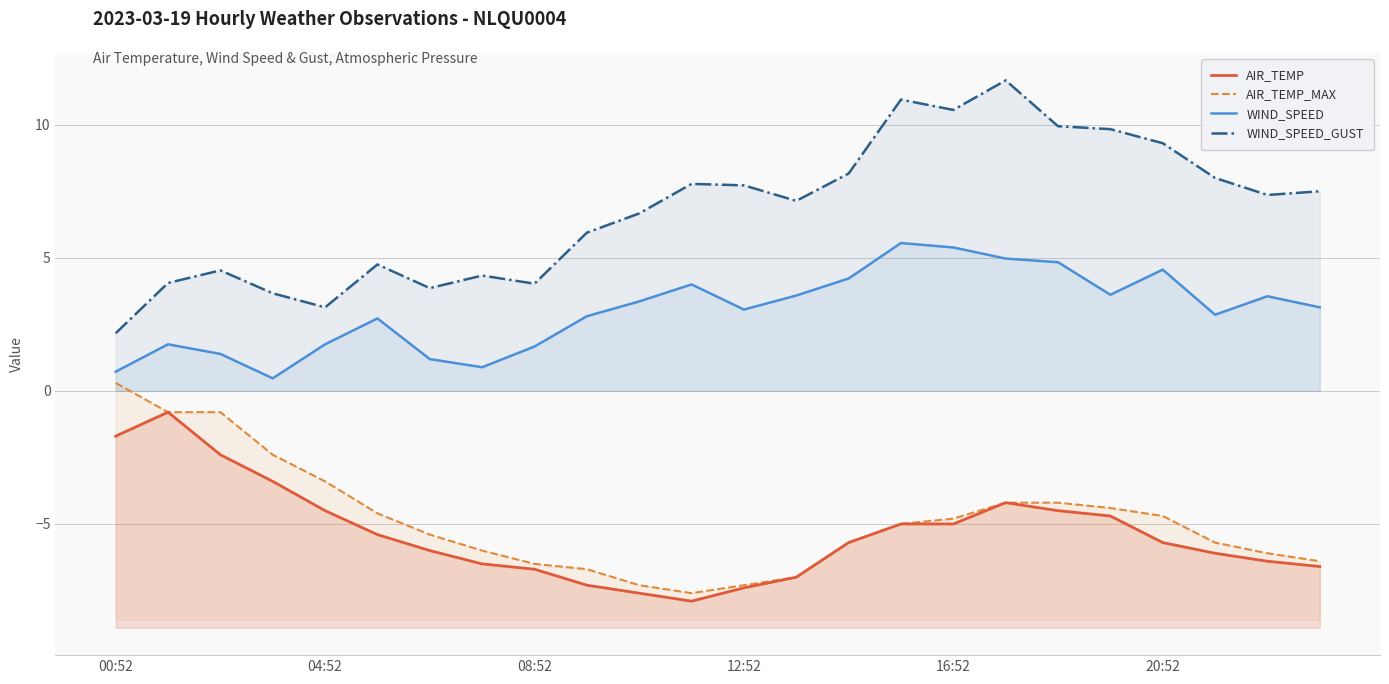

True or false: WIND_SPEED_GUST and AIR_TEMP_MAX cross at least once.

False